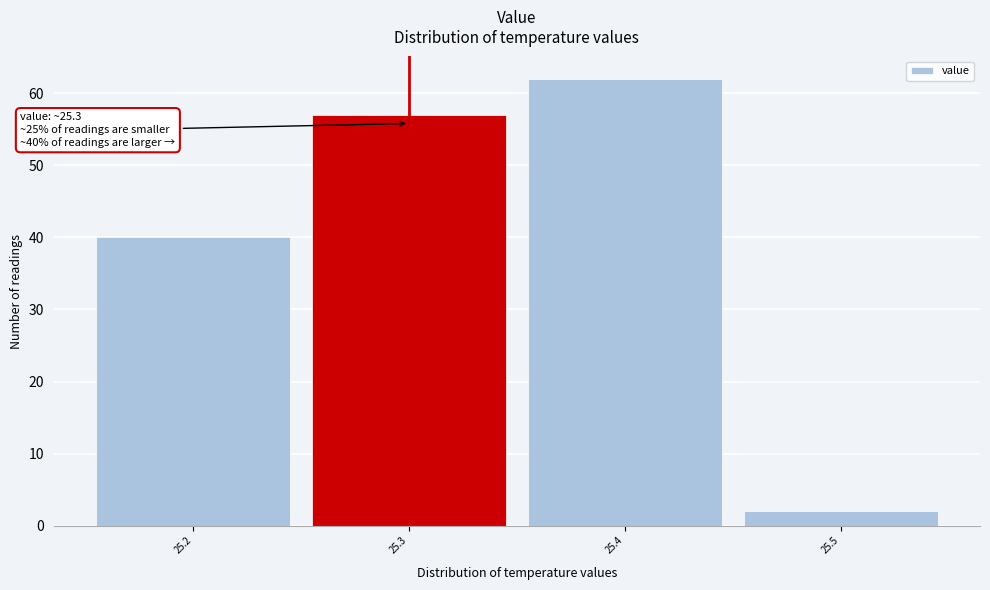

Which range on the x-axis has the tallest bar?

25.35 to 25.45